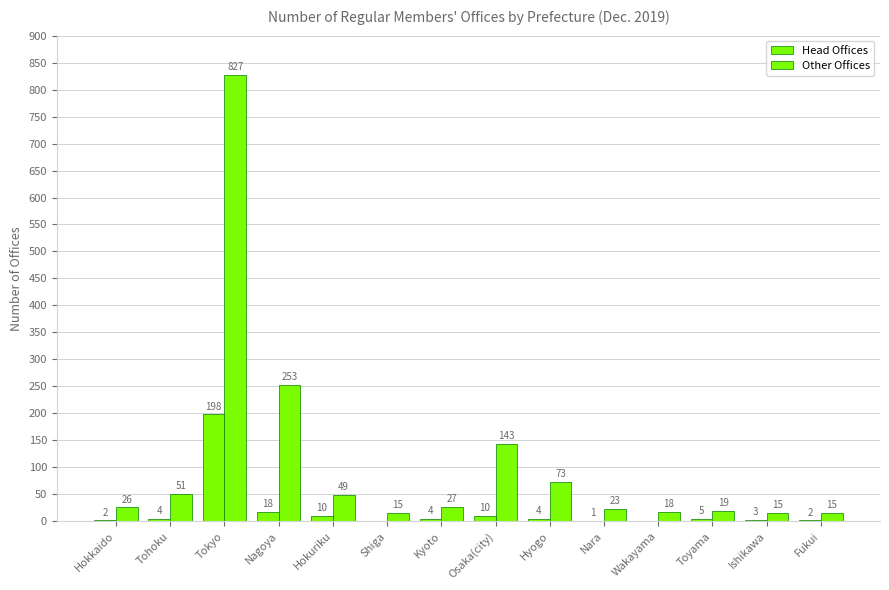

How many groups of bars are there?

14